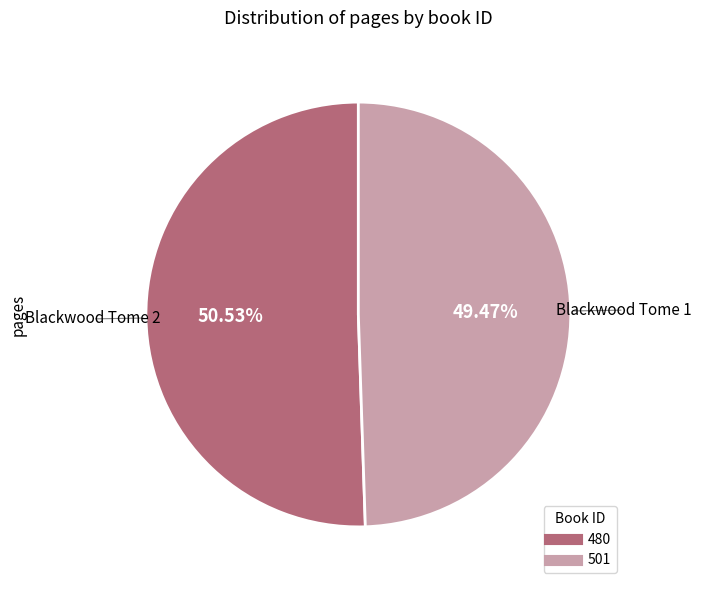

What percentage is the 480 slice, to the nearest percent?

51%